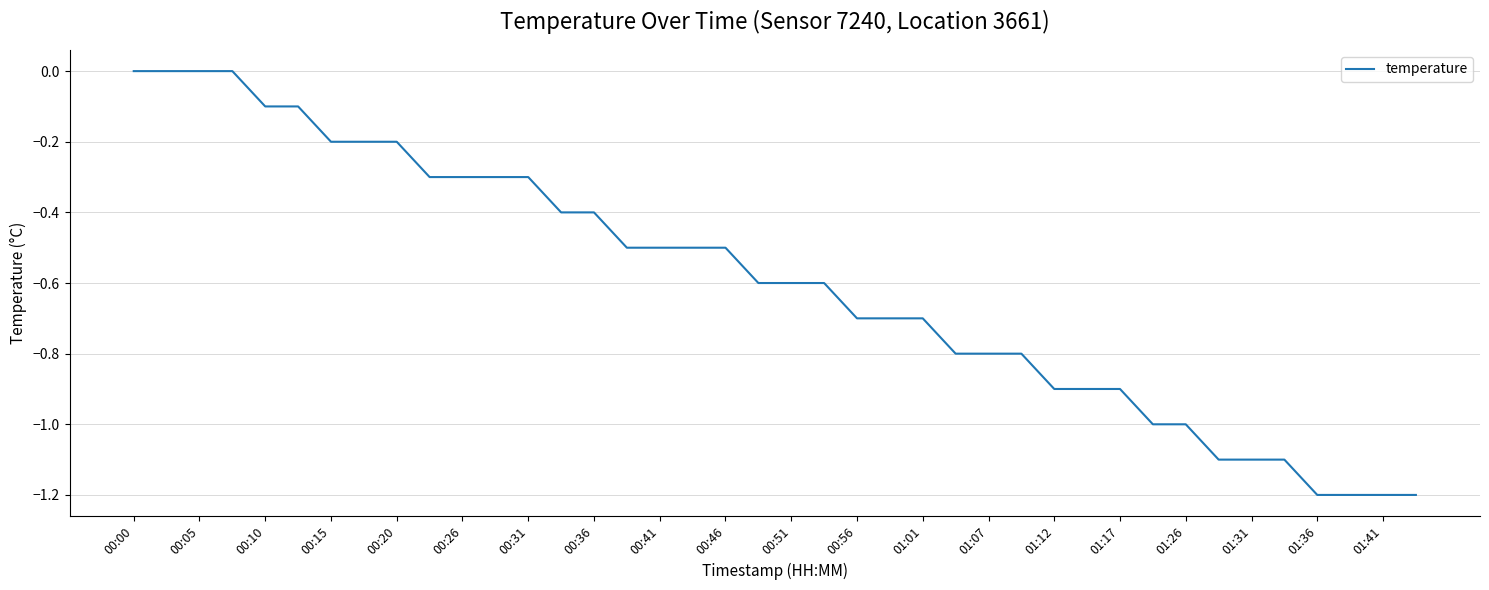

What is the difference between the second highest and minimum values?

1.2